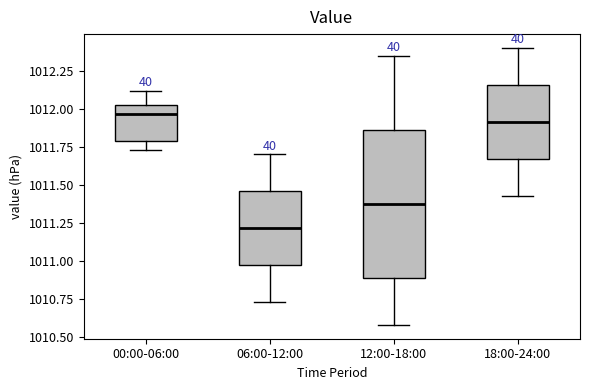

Where does the median line of the box for 12:00-18:00 sit on the y-axis? The values are not printed on the chart, so give them approximately, as read against the axis.

1011.40